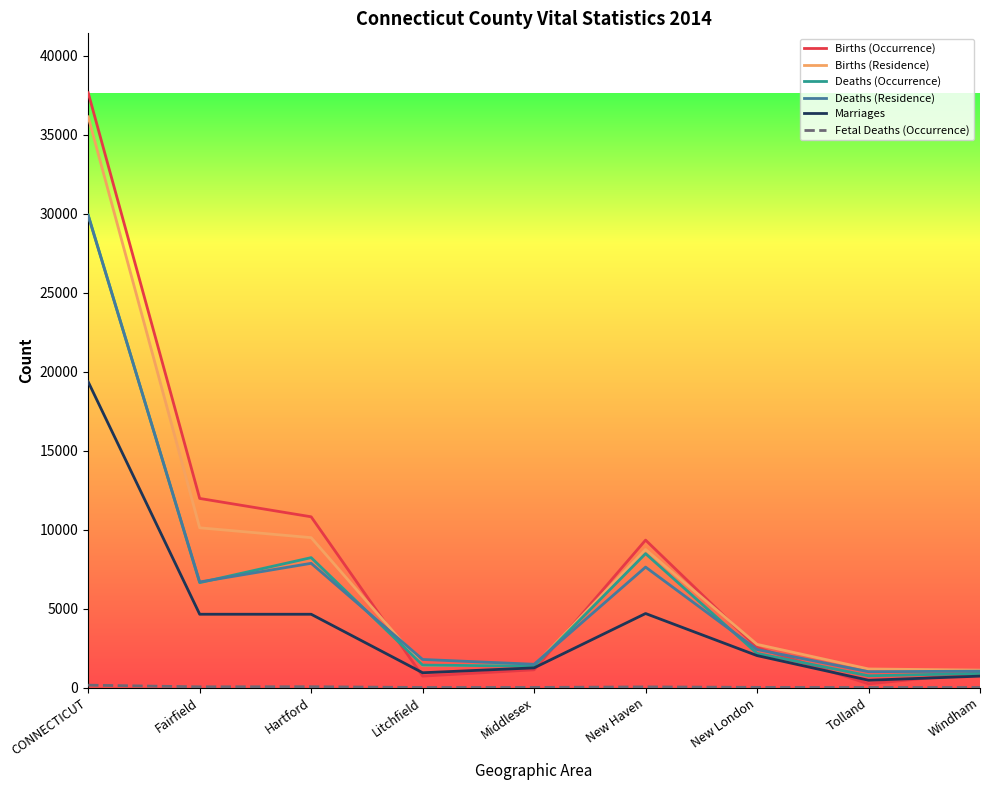

At which category is the sum across all series the highest?

CONNECTICUT